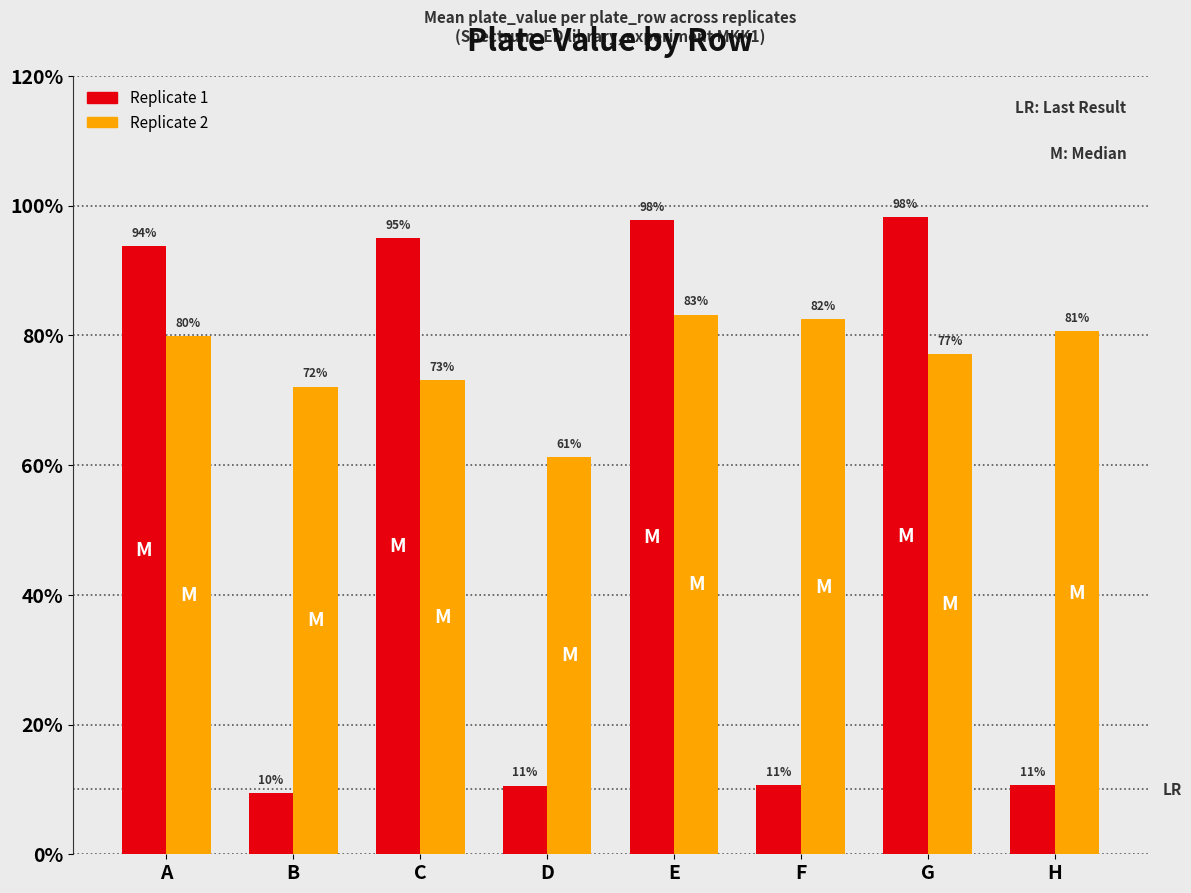

Reading left to right, extract all data points from this chart.

Replicate 1: A=0.9	B=0.1	C=0.9	D=0.1	E=1.0	F=0.1	G=1.0	H=0.1
Replicate 2: A=0.8	B=0.7	C=0.7	D=0.6	E=0.8	F=0.8	G=0.8	H=0.8